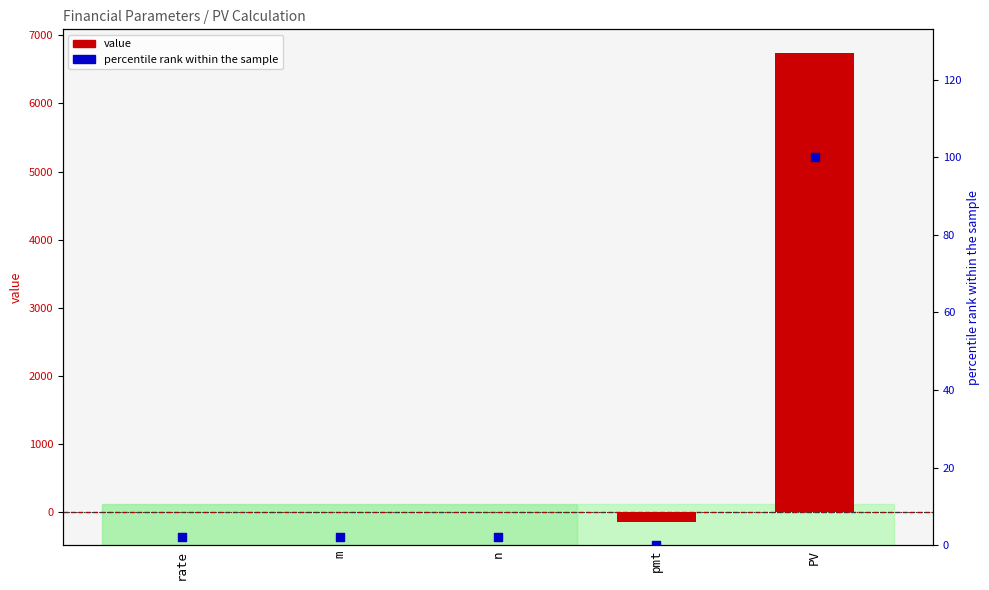

Which series contains the lowest Y value?

value